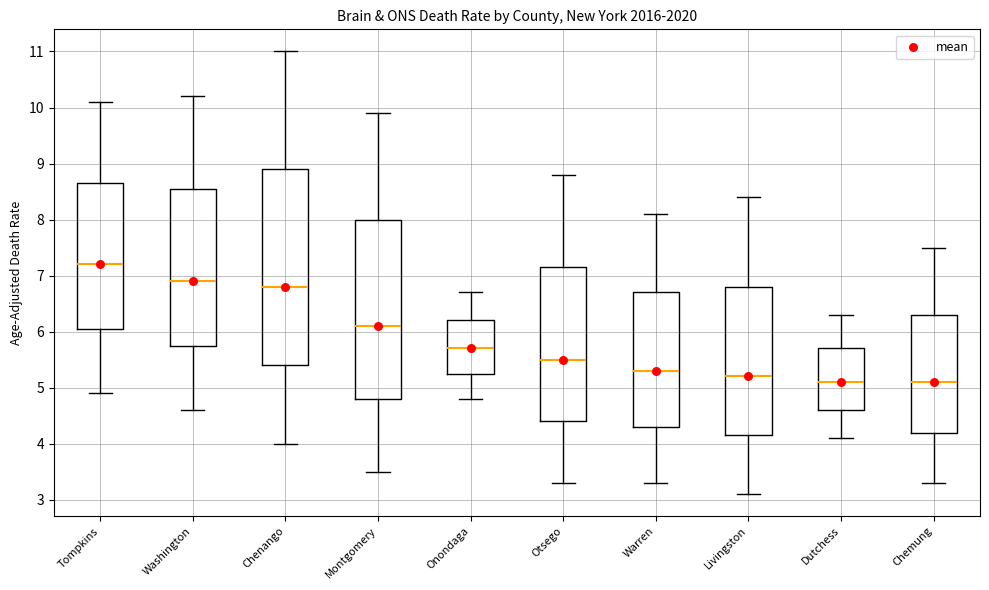

Which box is the tallest, from its lower edge to its upper edge?

Chenango